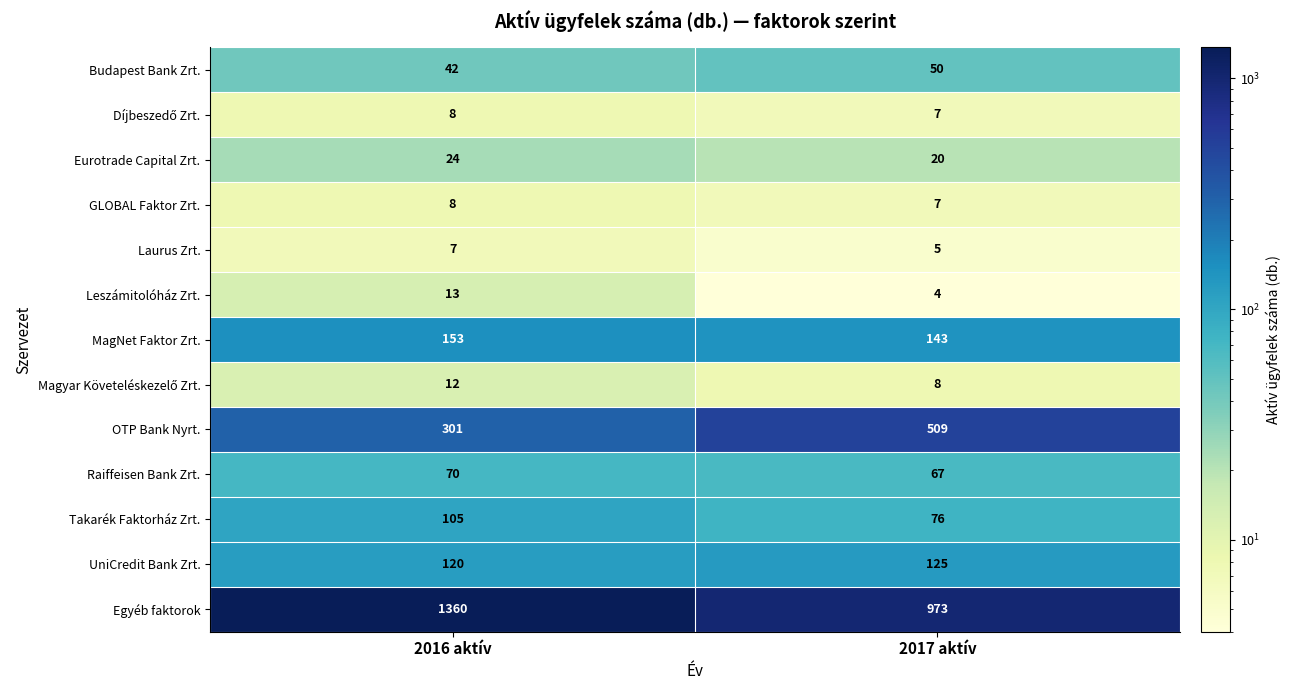

Which series has the largest range (max minus min)?

Egyéb faktorok